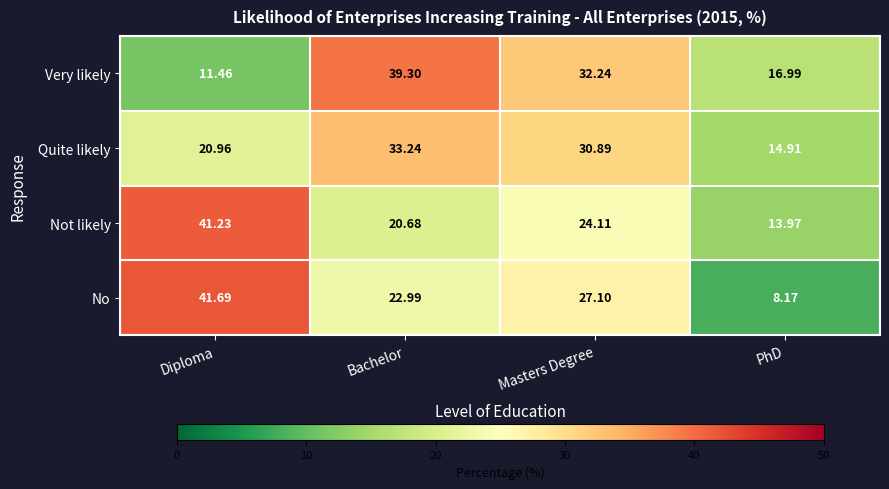

At which label does Not likely first exceed 24?

Diploma